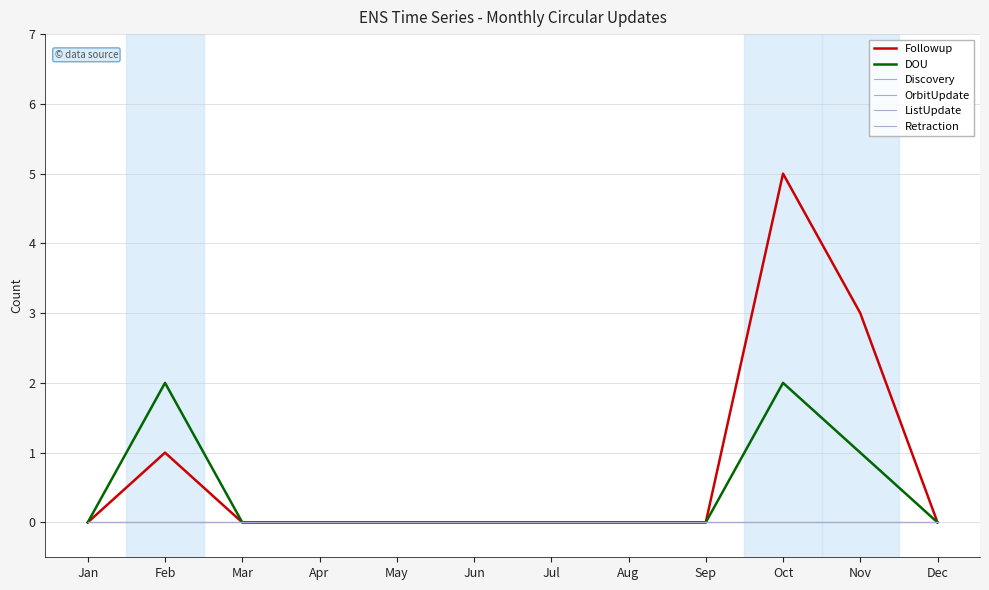

Does the chart have visible grid lines?

Yes